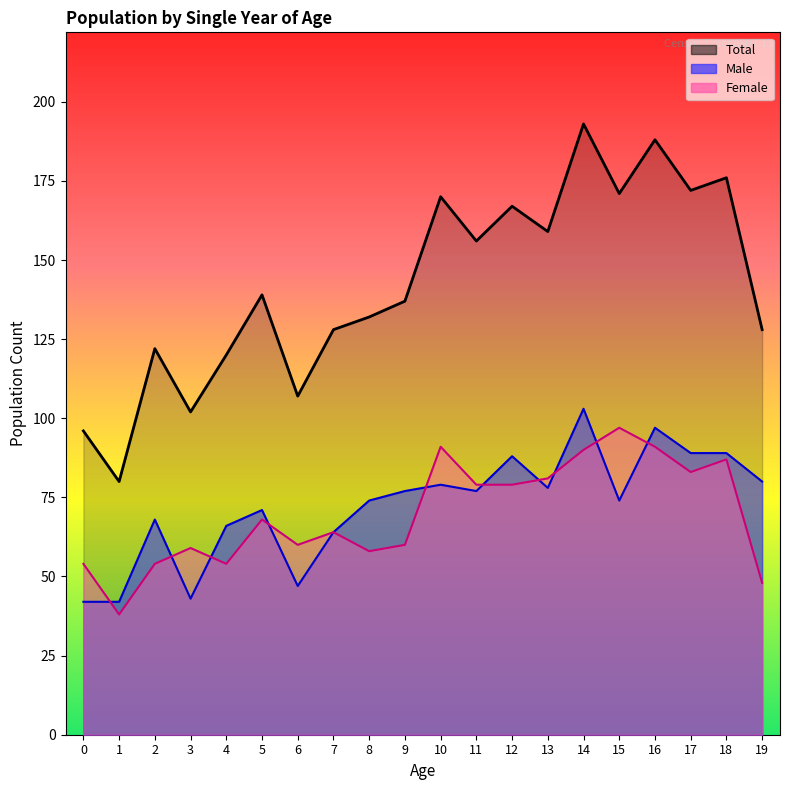

How many lines are shown in the chart?

3